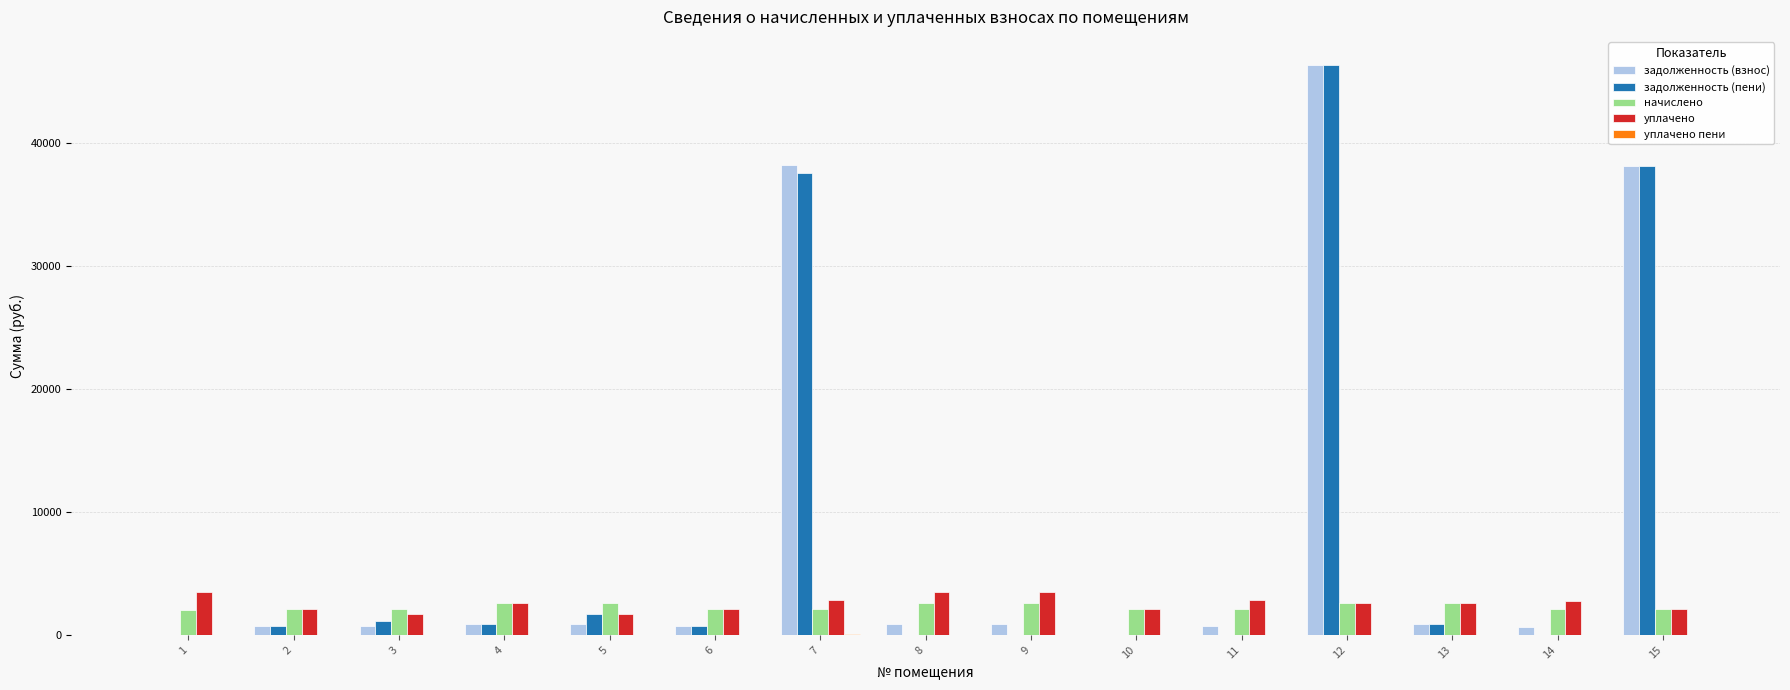

What is the maximum value shown in the chart?

46280.4